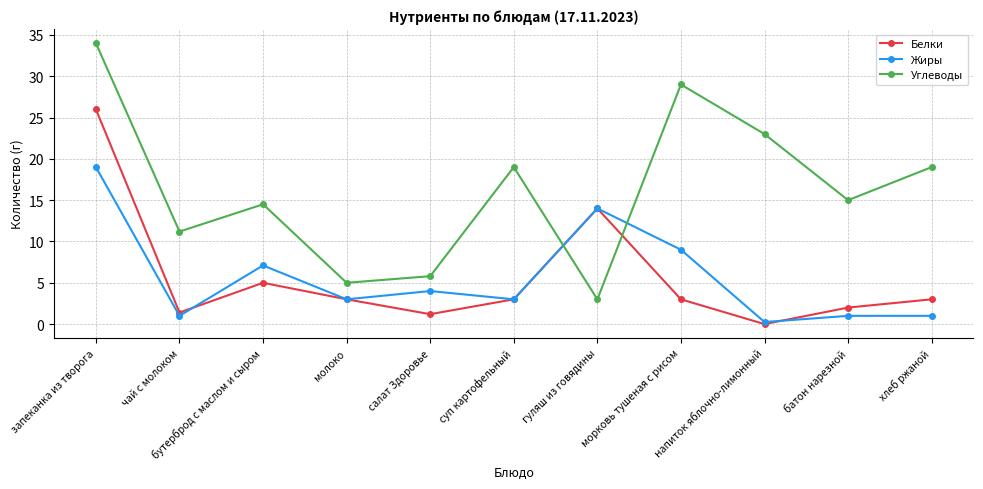

What position from the left is бутерброд с маслом и сыром?

3